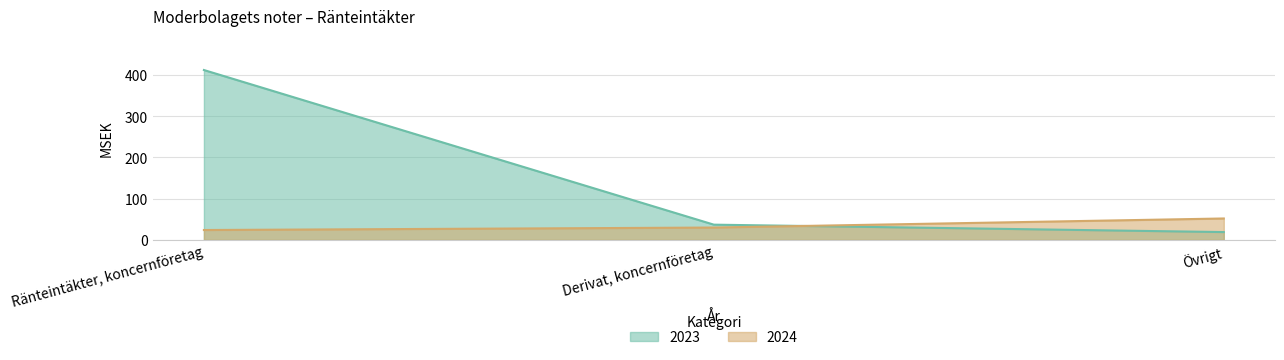

At which category is the sum across all series the highest?

Ränteintäkter, koncernföretag